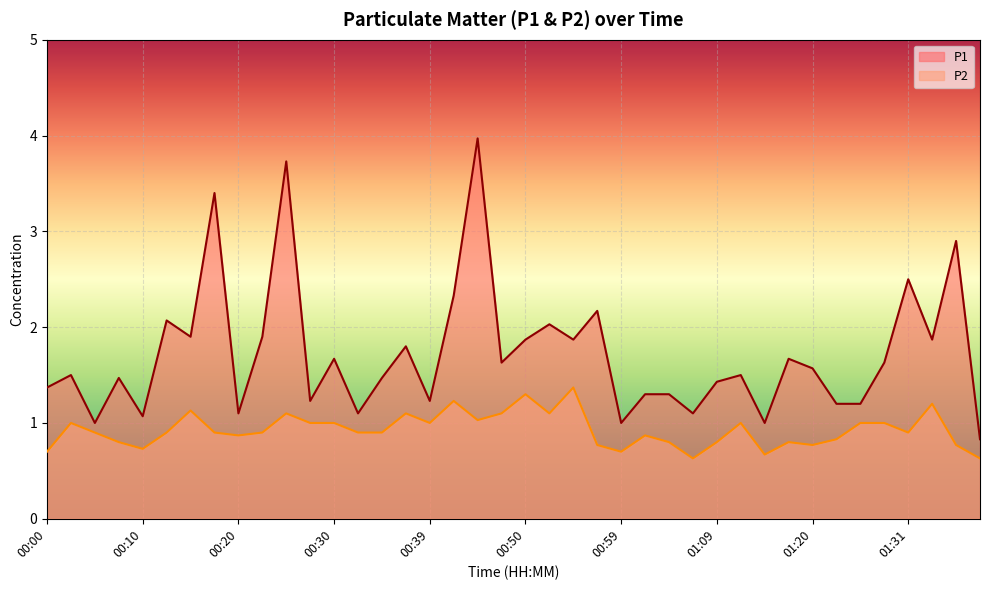

At which label is P2 closest to 1?

00:02